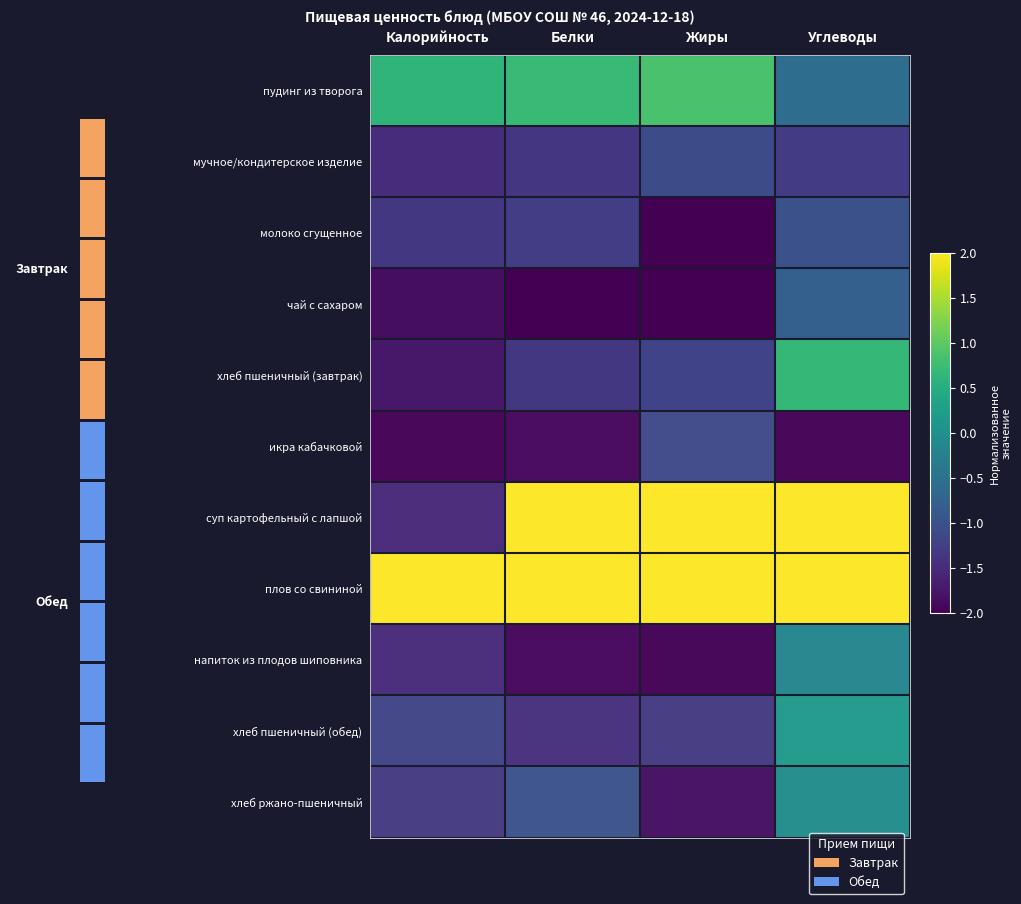

Reading left to right, transcribe all the data shown in this chart.

пудинг из творога: Калорийность=0.6	Белки=0.7	Жиры=0.8	Углеводы=-0.6
мучное/кондитерское изделие: Калорийность=-1.5	Белки=-1.4	Жиры=-1.1	Углеводы=-1.3
молоко сгущенное: Калорийность=-1.4	Белки=-1.3	Жиры=-2.0	Углеводы=-1.0
чай с сахаром: Калорийность=-1.9	Белки=-2.0	Жиры=-2.0	Углеводы=-0.8
хлеб пшеничный (завтрак): Калорийность=-1.7	Белки=-1.3	Жиры=-1.2	Углеводы=0.7
икра кабачковой: Калорийность=-2.0	Белки=-1.9	Жиры=-1.1	Углеводы=-2.0
суп картофельный с лапшой: Калорийность=-1.5	Белки=2.0	Жиры=2.0	Углеводы=2.0
плов со свининой: Калорийность=2.0	Белки=2.0	Жиры=2.0	Углеводы=2.0
напиток из плодов шиповника: Калорийность=-1.5	Белки=-1.9	Жиры=-2.0	Углеводы=-0.2
хлеб пшеничный (обед): Калорийность=-1.2	Белки=-1.5	Жиры=-1.3	Углеводы=0.2
хлеб ржано-пшеничный: Калорийность=-1.3	Белки=-1.0	Жиры=-1.8	Углеводы=-0.0